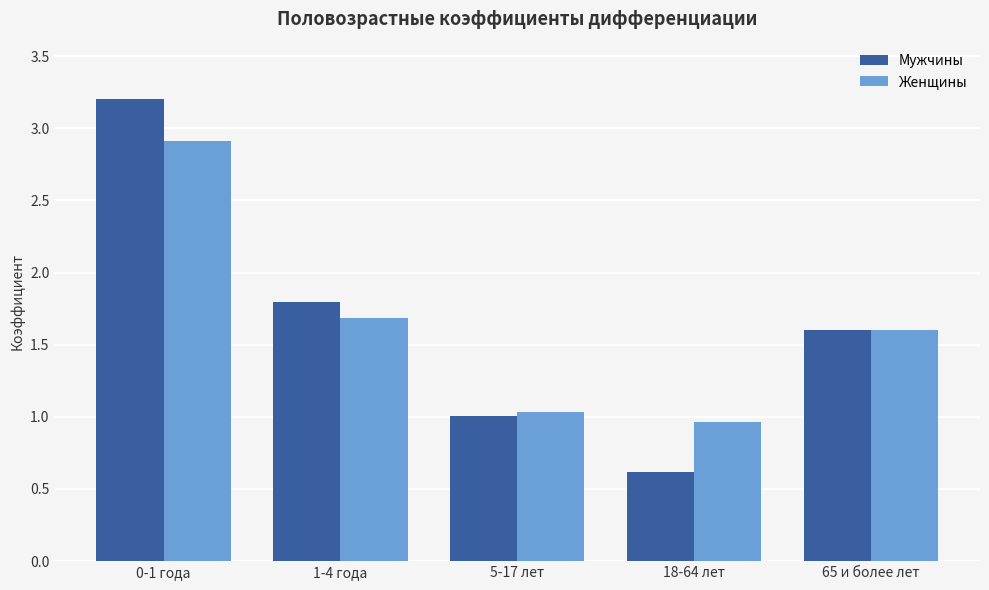

Rank the categories by Женщины value from highest to lowest.

0-1 года, 1-4 года, 65 и более лет, 5-17 лет, 18-64 лет